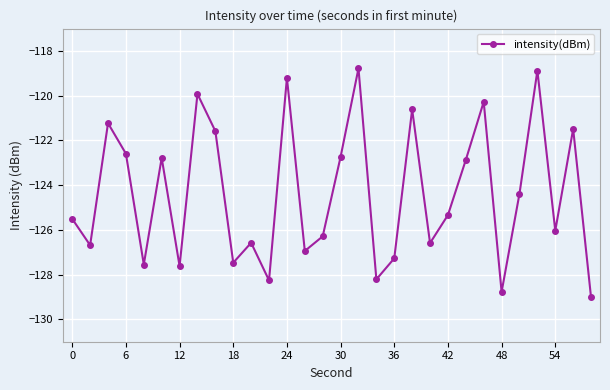

How many interior local valleys (lower than both neighbors) does the data have?

10